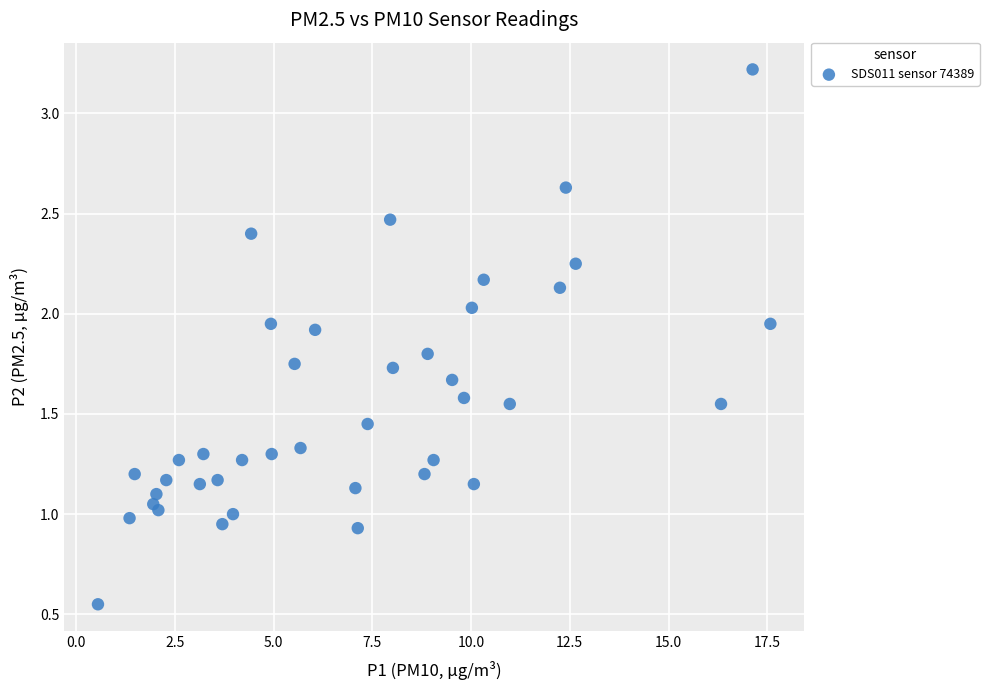

What is the range of X values (max minus min)?

17.0